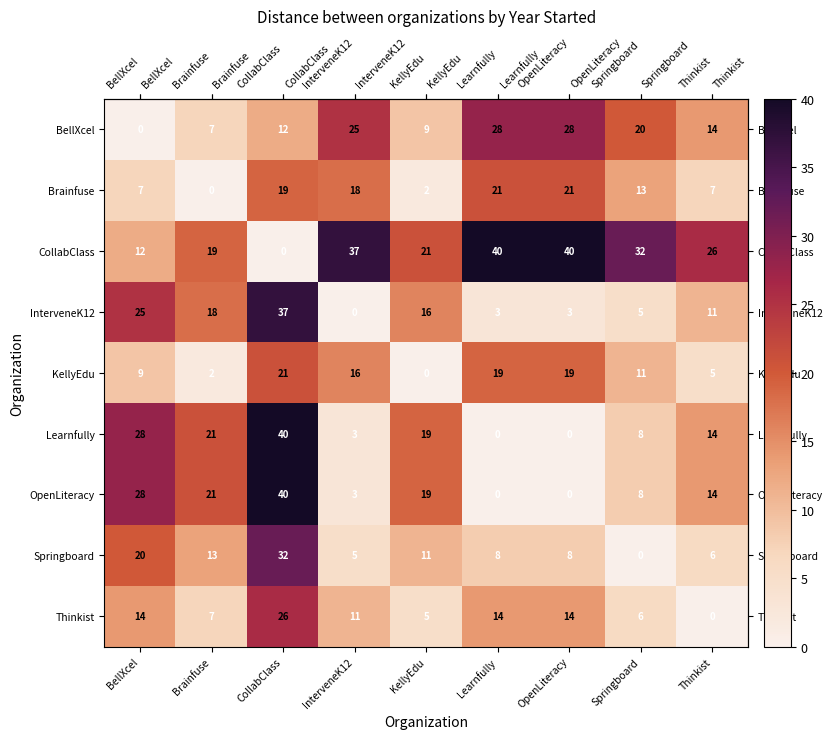

The value of BellXcel at InterveneK12 is 17. True or false?

False